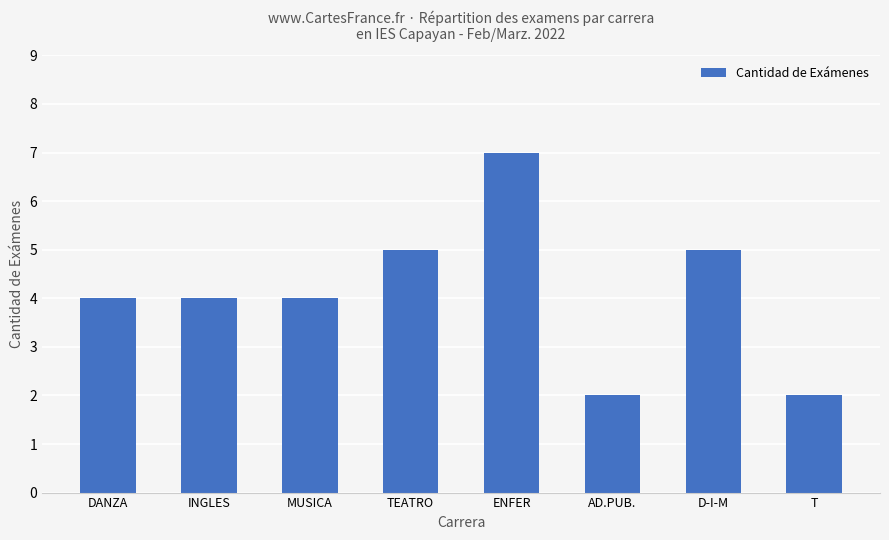

What is the smallest value displayed?

2